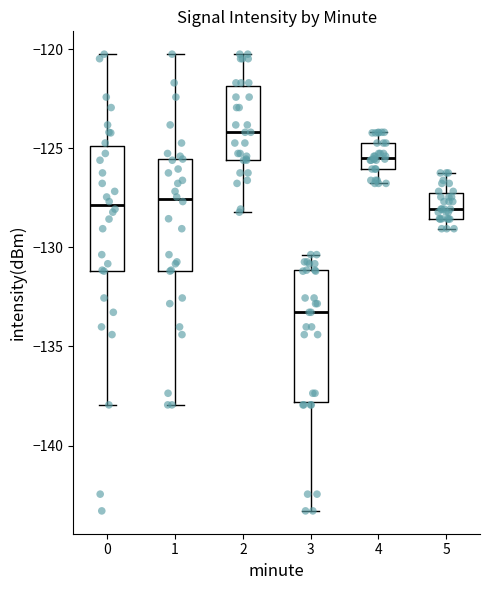

Reading left to right, transcribe this box plot: for each box, give where its median line is, the range the box spans, and where its two whiskers end, as read against the y-axis. The values are not printed on the chart, so give them approximately, as read against the axis.

0: median -128.0, box -131.0 to -125.0, whiskers -138.0 to -120.5
1: median -127.5, box -131.0 to -125.5, whiskers -138.0 to -120.5
2: median -124.0, box -125.5 to -122.0, whiskers -128.0 to -120.5
3: median -133.5, box -138.0 to -131.0, whiskers -143.5 to -130.5
4: median -125.5, box -126.0 to -124.5, whiskers -127.0 to -124.0
5: median -128.0, box -128.5 to -127.5, whiskers -129.0 to -126.5